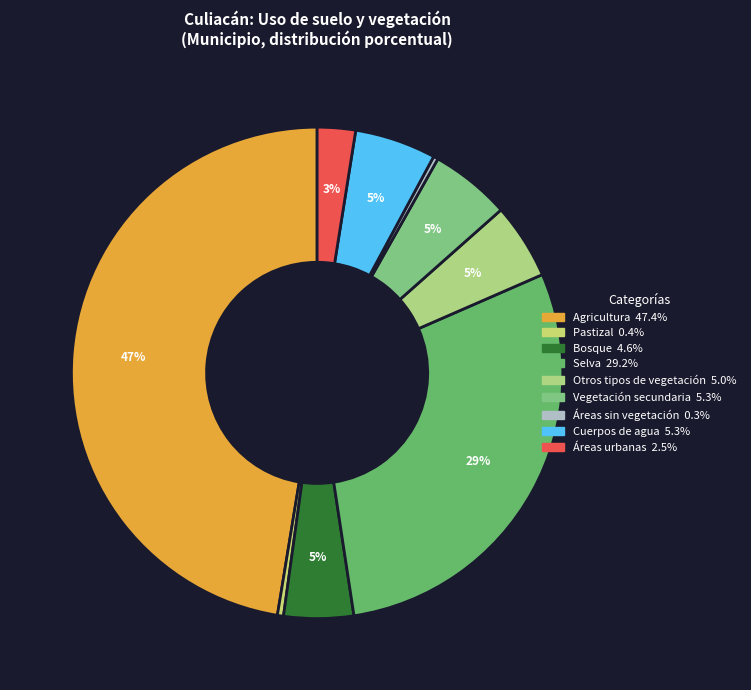

What is the largest slice in the pie chart?

Agricultura